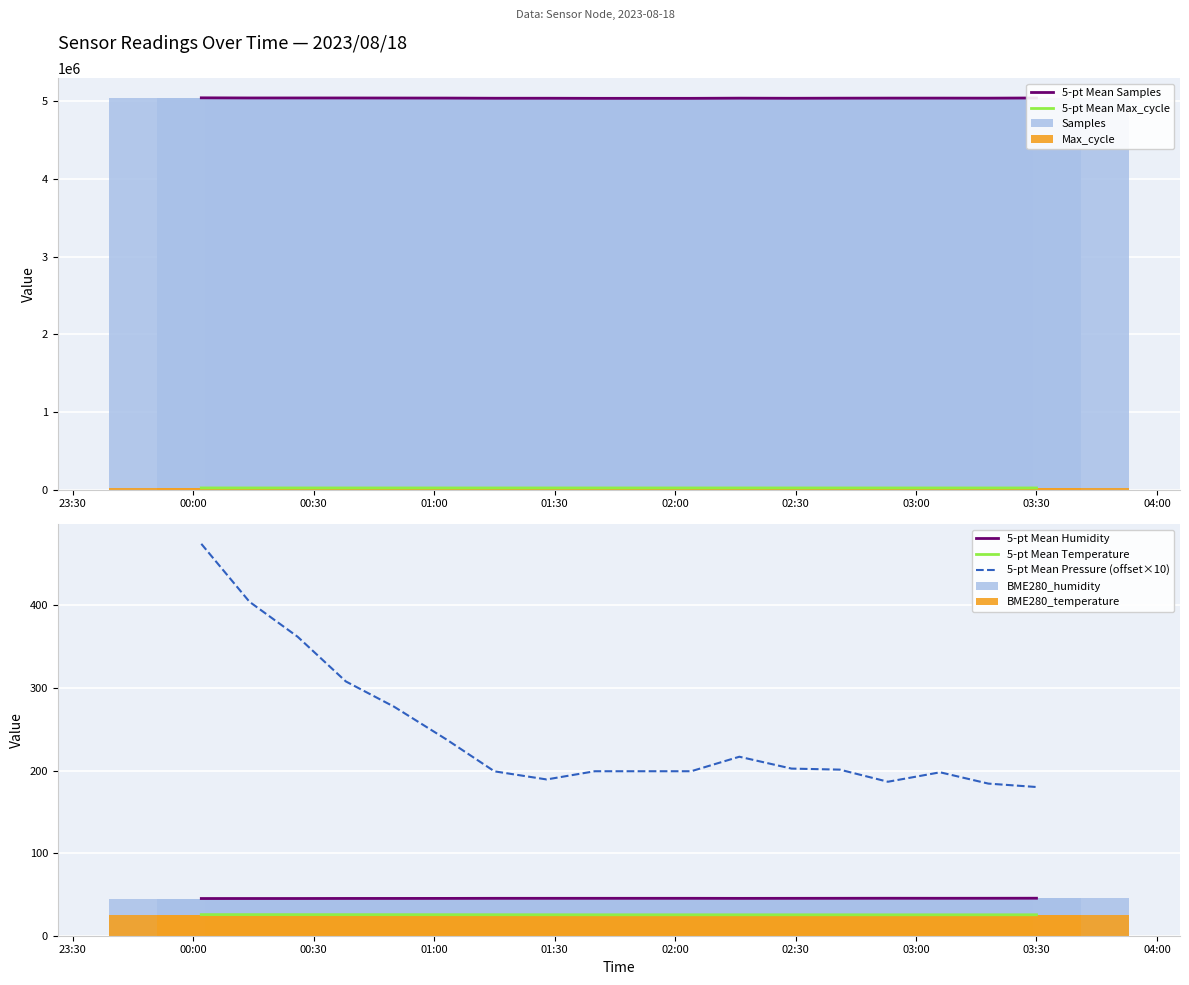

What is the difference between the second highest and minimum values in the BME280_temperature series?

0.3